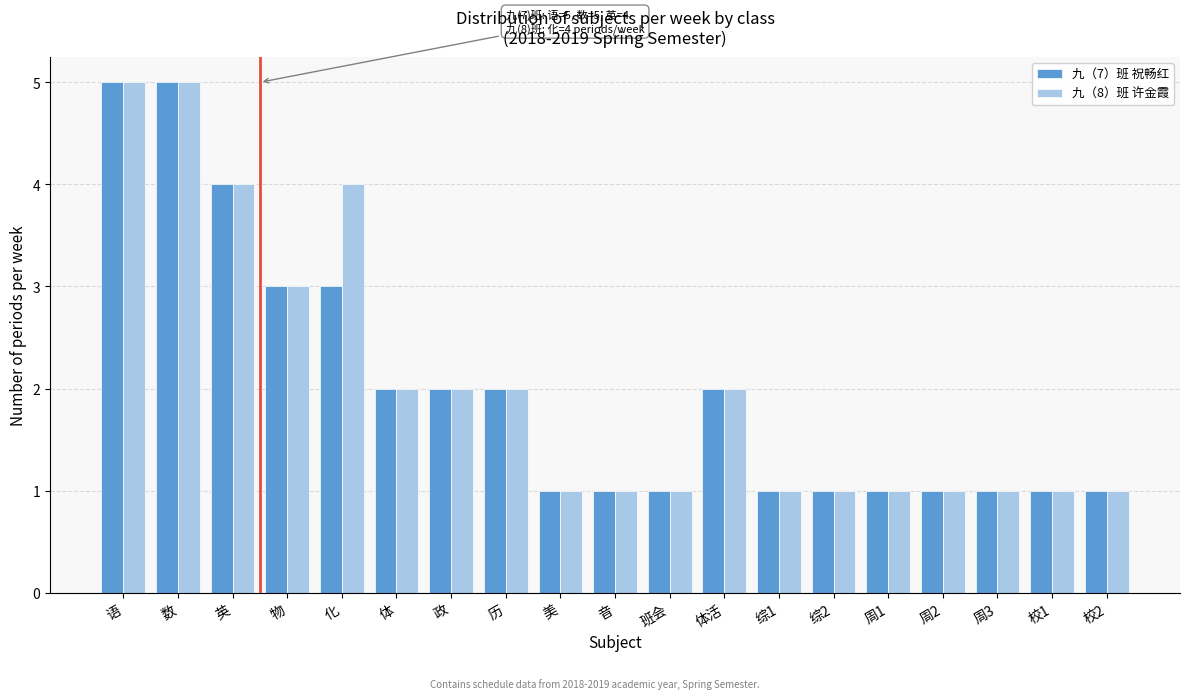

The value of 九（7）班 祝畅红 at 校2 is 1. True or false?

True